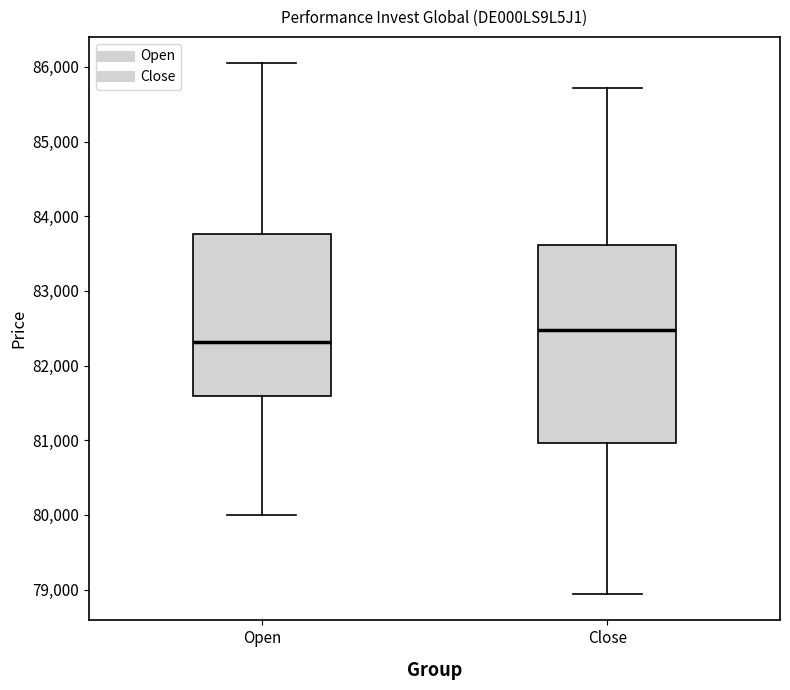

Reading left to right, transcribe this box plot: for each box, give where its median line is, the range the box spans, and where its two whiskers end, as read against the y-axis. The values are not printed on the chart, so give them approximately, as read against the axis.

Open: median 82300, box 81600 to 83800, whiskers 80000 to 86000
Close: median 82500, box 81000 to 83600, whiskers 78900 to 85700